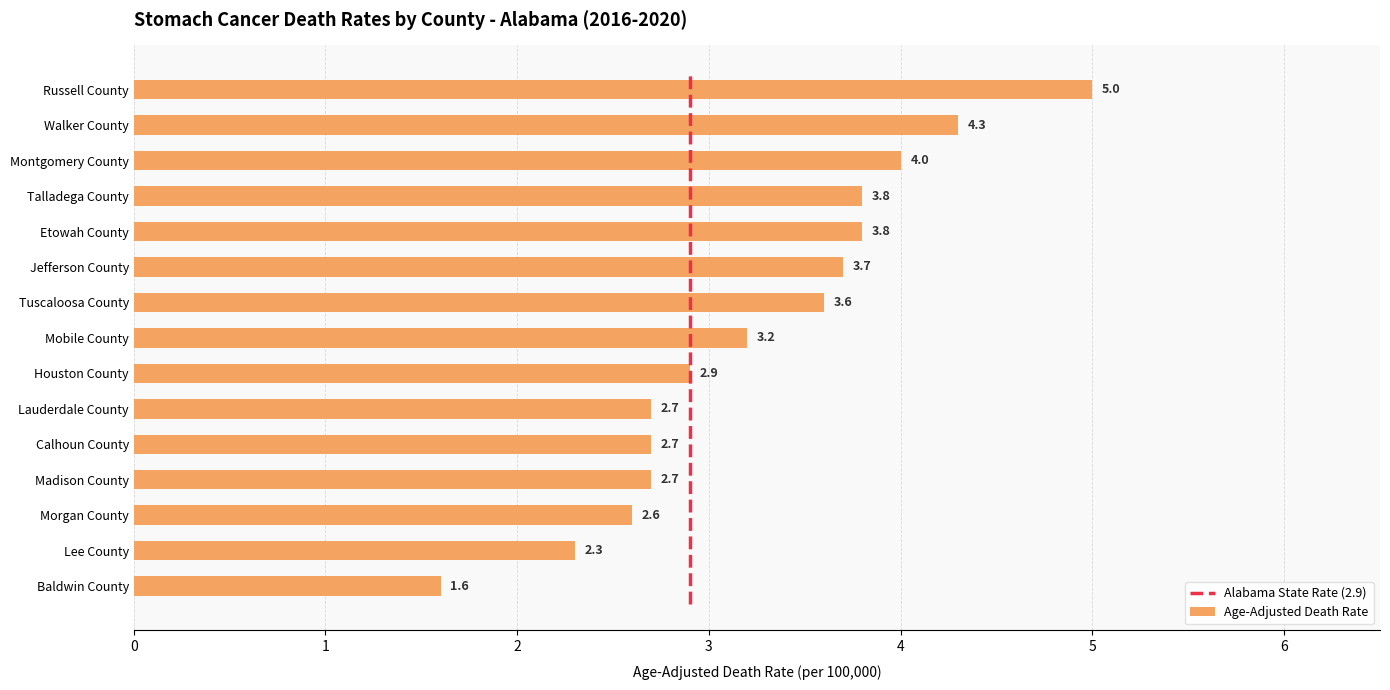

Reading left to right, extract all data points from this chart.

1.6	2.3	2.6	2.7	2.7	2.7	2.9	3.2	3.6	3.7	3.8	3.8	4.0	4.3	5.0